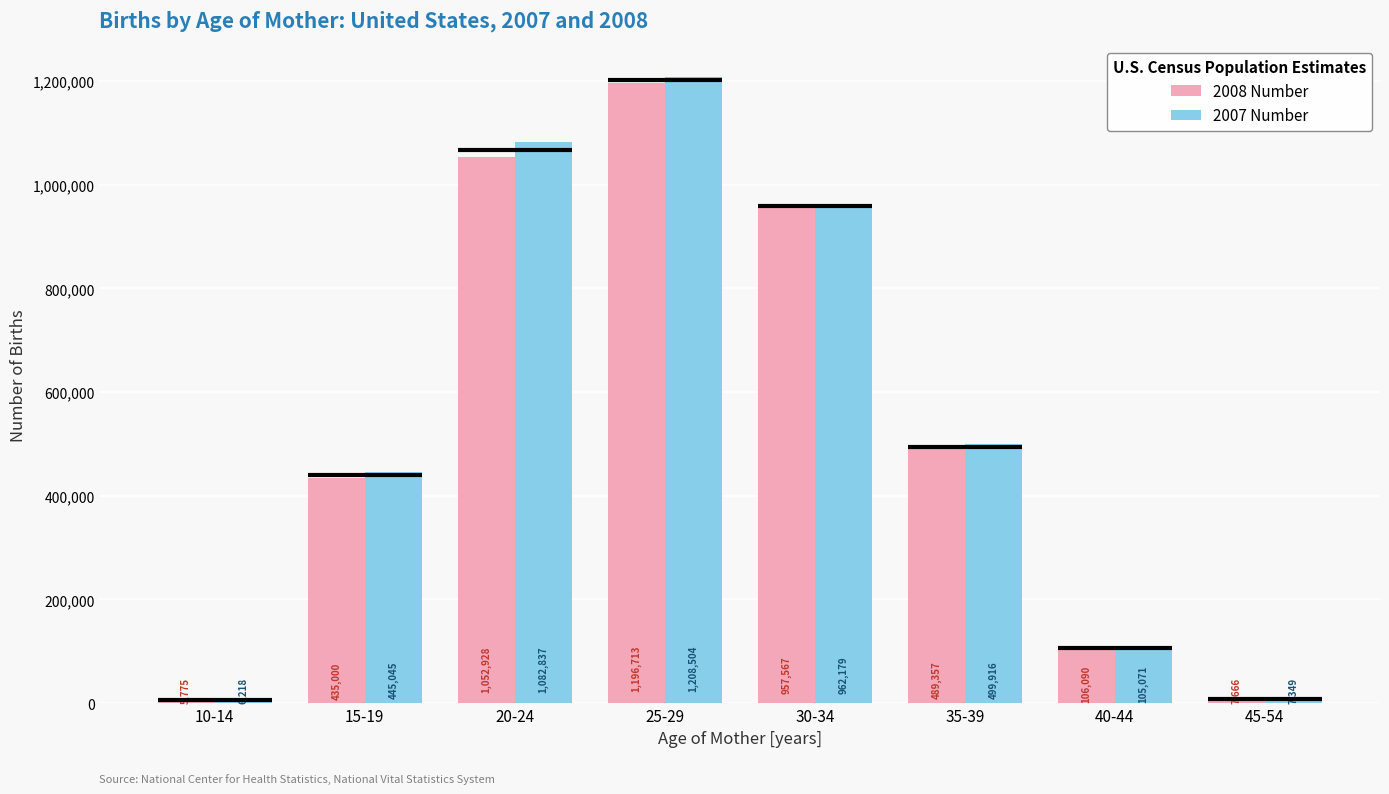

The 2007 Number series shows 357308 at 20-24. True or false?

False